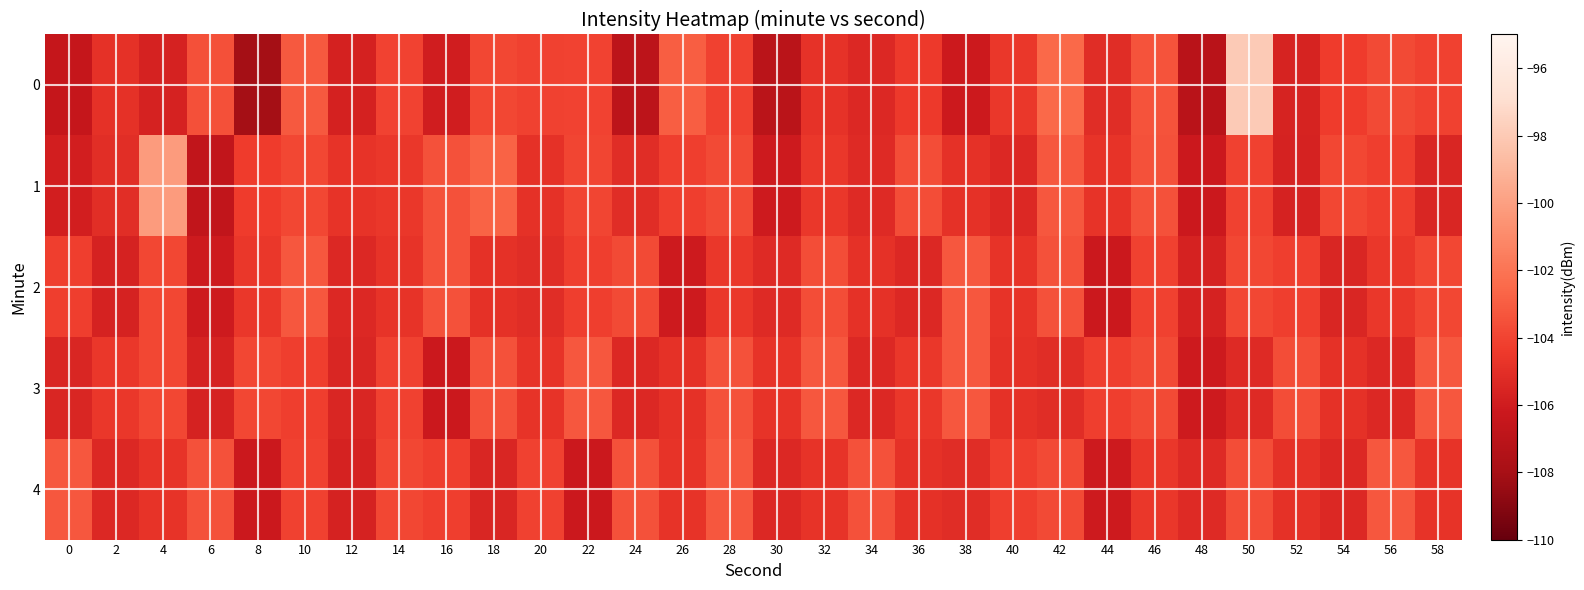

Count the number of data series in this chart.

5